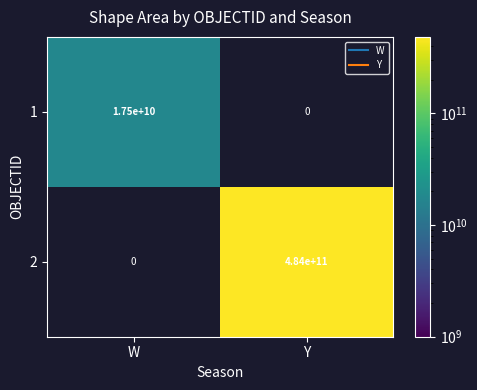

Rank the categories by 1 value from highest to lowest.

W, Y